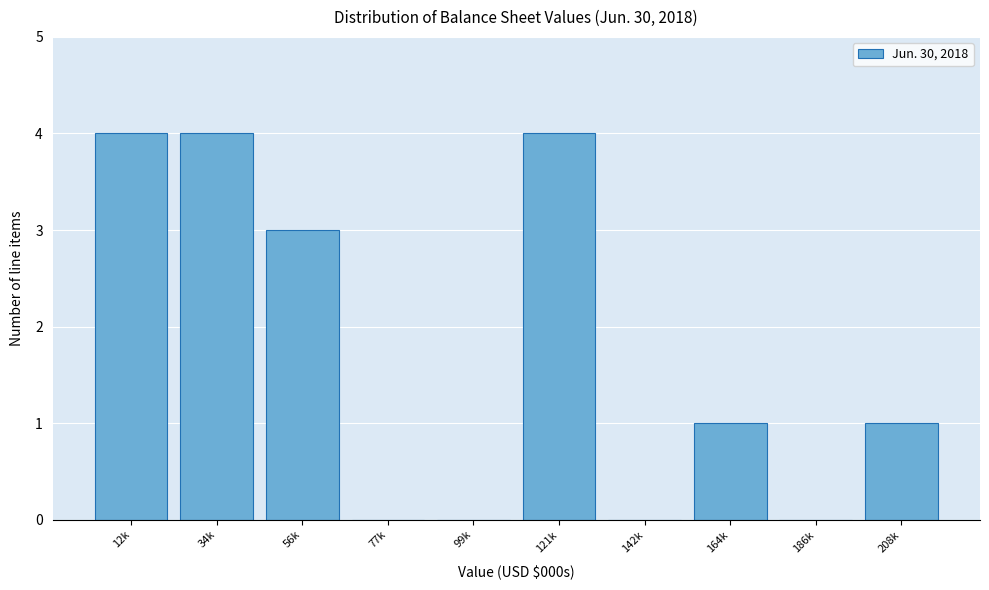

Reading left to right, list all the values displayed in this chart.

12k=4	34k=4	56k=3	77k=0	99k=0	121k=4	142k=0	164k=1	186k=0	208k=1